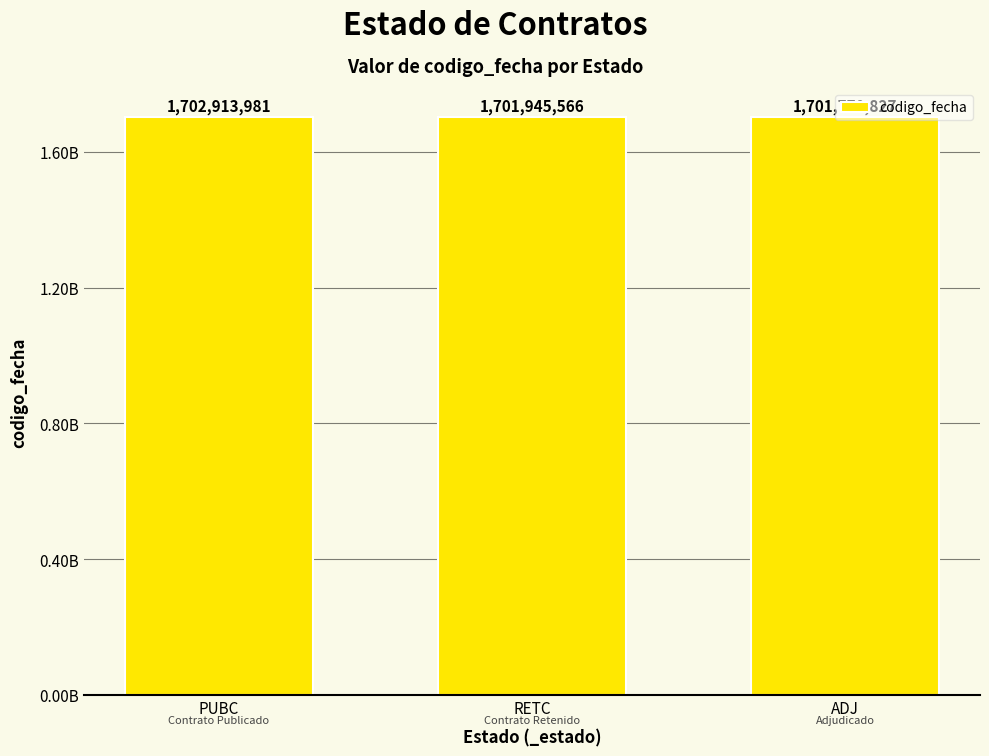

Rank the categories by value from highest to lowest.

PUBC, RETC, ADJ